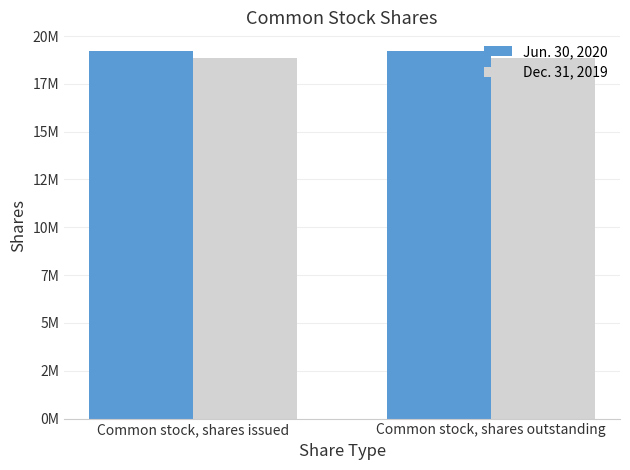

The value of Jun. 30, 2020 at Common stock, shares outstanding is 13206572. True or false?

False